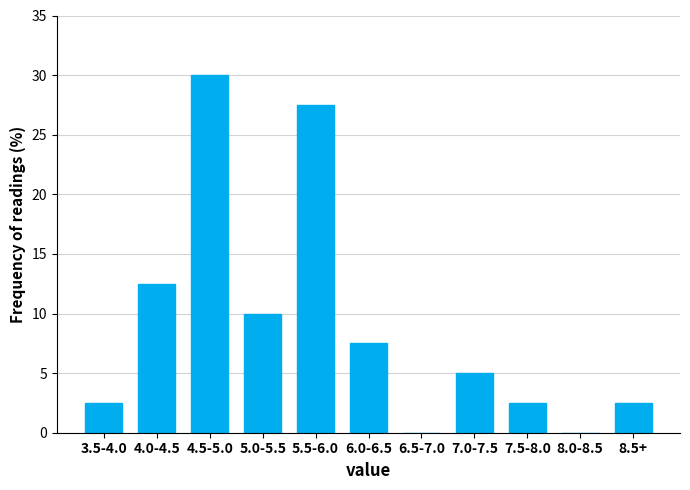

Reading left to right, list all the values displayed in this chart.

3.5-4.0=2.5	4.0-4.5=12.5	4.5-5.0=30.0	5.0-5.5=10.0	5.5-6.0=27.5	6.0-6.5=7.5	6.5-7.0=0.0	7.0-7.5=5.0	7.5-8.0=2.5	8.0-8.5=0.0	8.5+=2.5